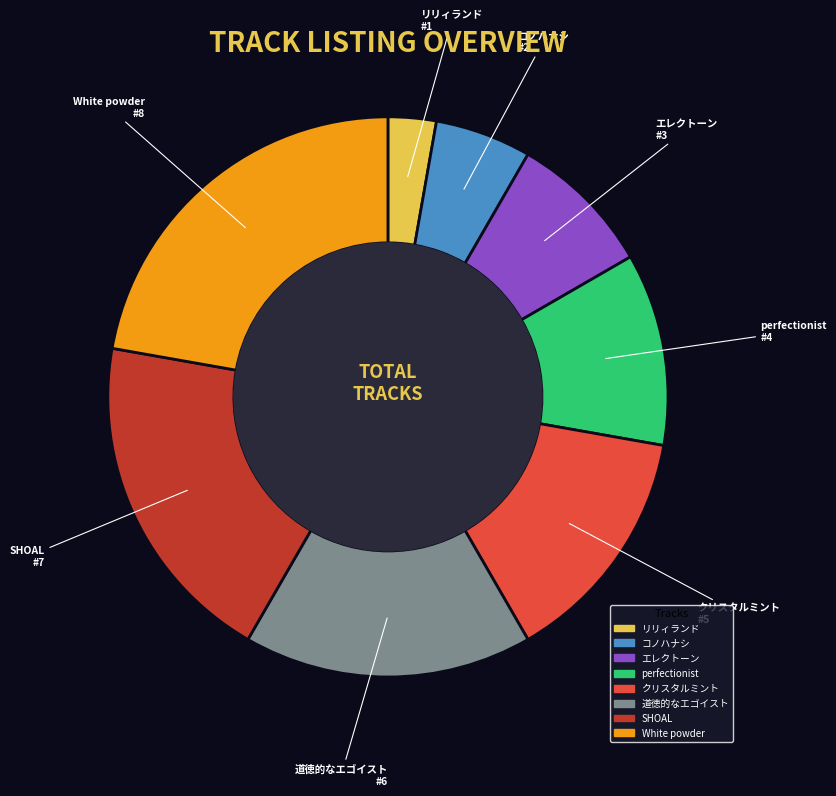

Is the sum of コノハナシ and perfectionist greater than half?

No